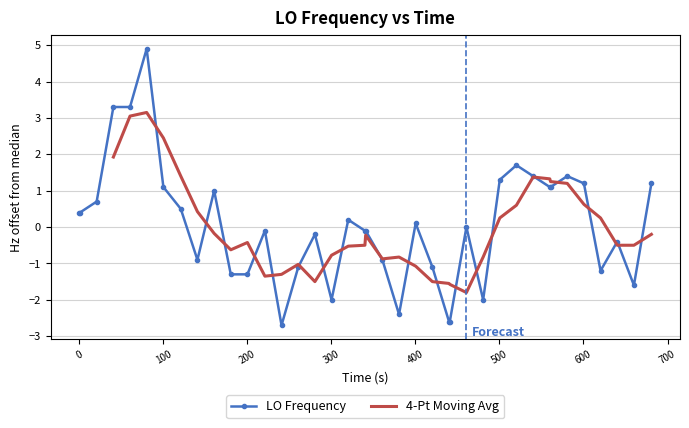

Which series has the largest total across all categories?

LO Frequency